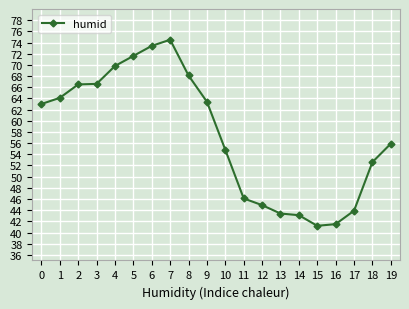

How many lines are shown in the chart?

1